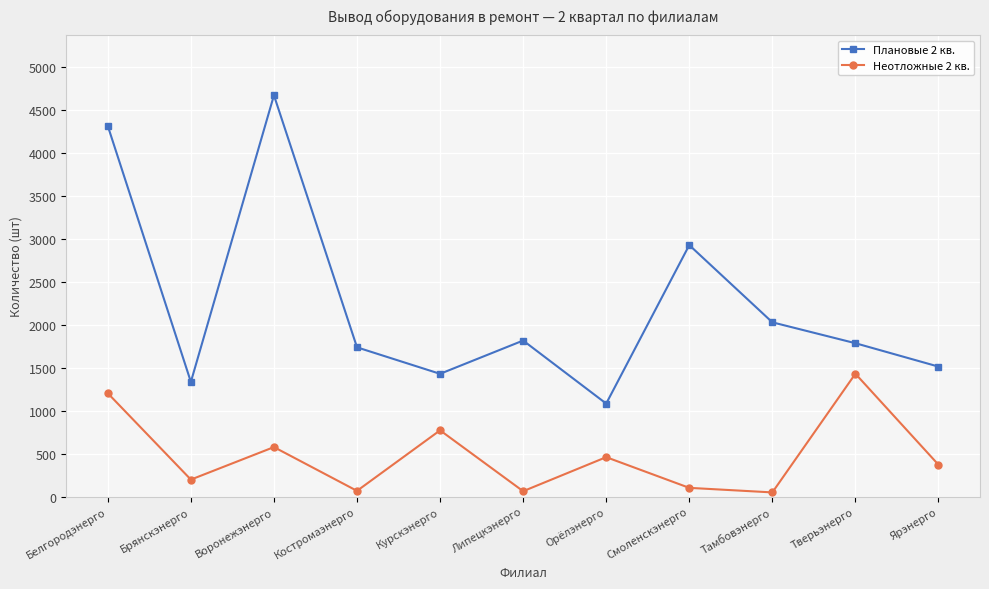

How many data points does each series have?

11